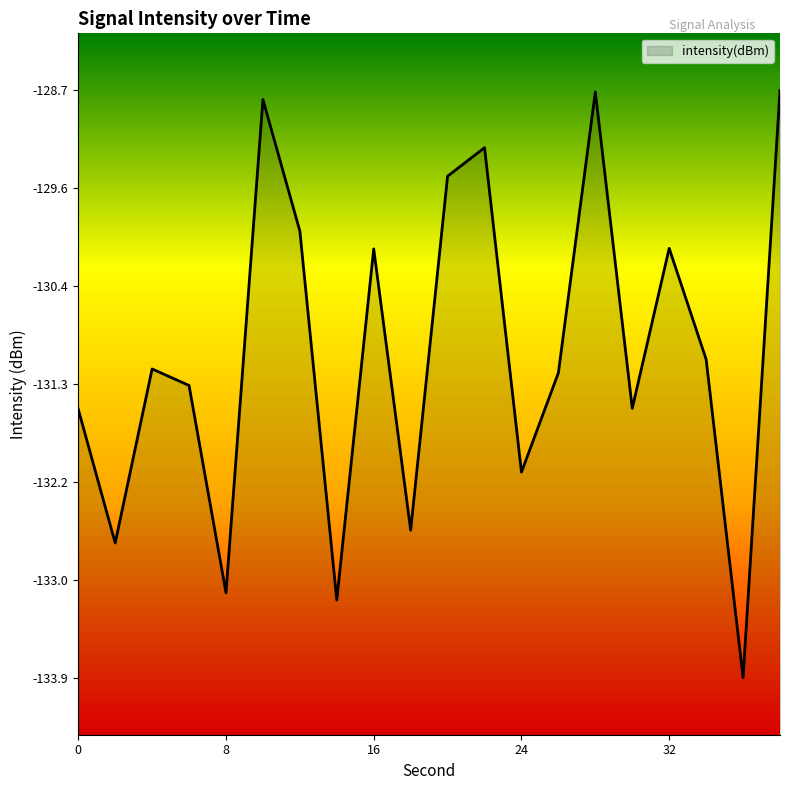

Which category has the lowest value across all series?

36